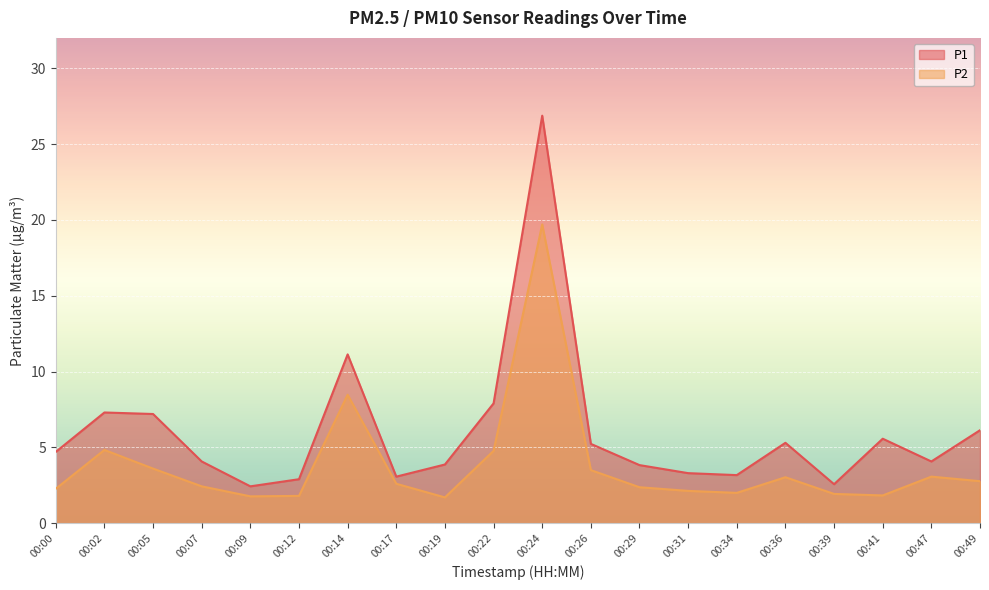

What are all the series names shown in the legend?

P1, P2